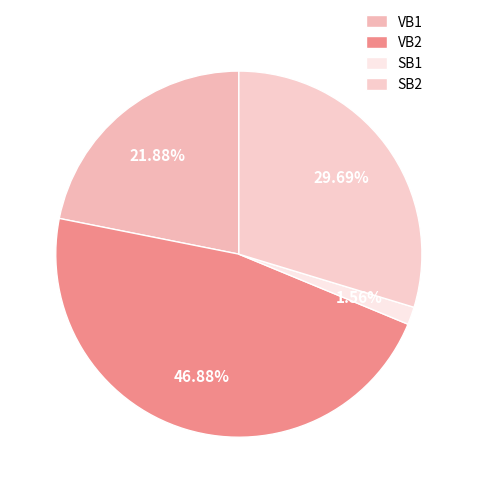

How many segments does this pie chart have?

4